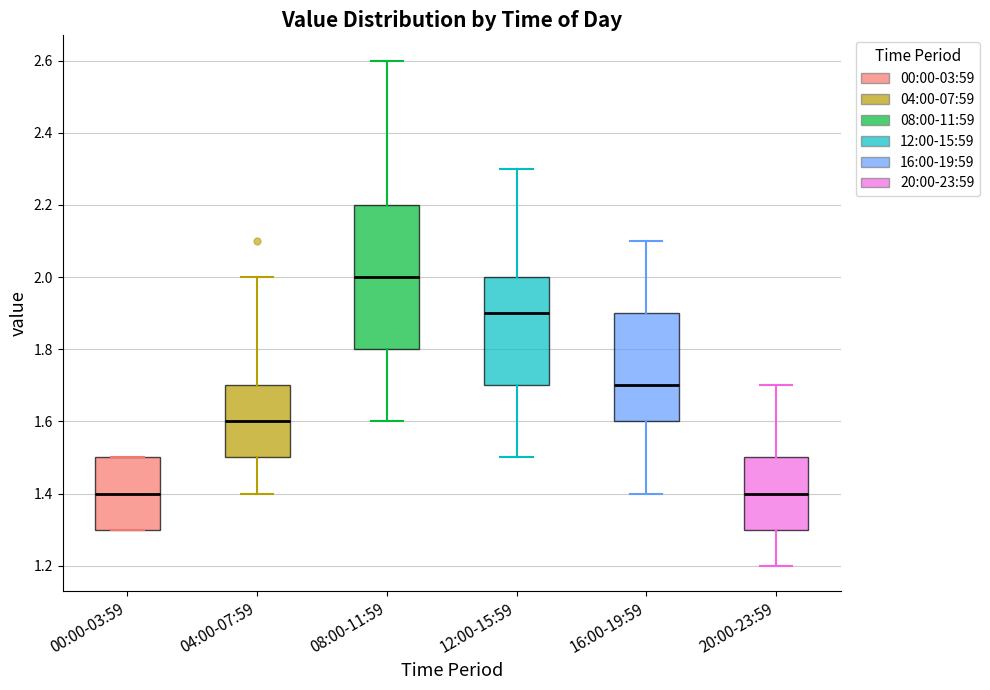

Reading left to right, read every box against the y-axis: the position of its median line, the range the box covers, and the ends of its whiskers. The values are not printed on the chart, so give them approximately, as read against the axis.

00:00-03:59: median 1.4, box 1.3 to 1.5, whiskers 1.3 to 1.5
04:00-07:59: median 1.6, box 1.5 to 1.7, whiskers 1.4 to 2.0
08:00-11:59: median 2.0, box 1.8 to 2.2, whiskers 1.6 to 2.6
12:00-15:59: median 1.9, box 1.7 to 2.0, whiskers 1.5 to 2.3
16:00-19:59: median 1.7, box 1.6 to 1.9, whiskers 1.4 to 2.1
20:00-23:59: median 1.4, box 1.3 to 1.5, whiskers 1.2 to 1.7